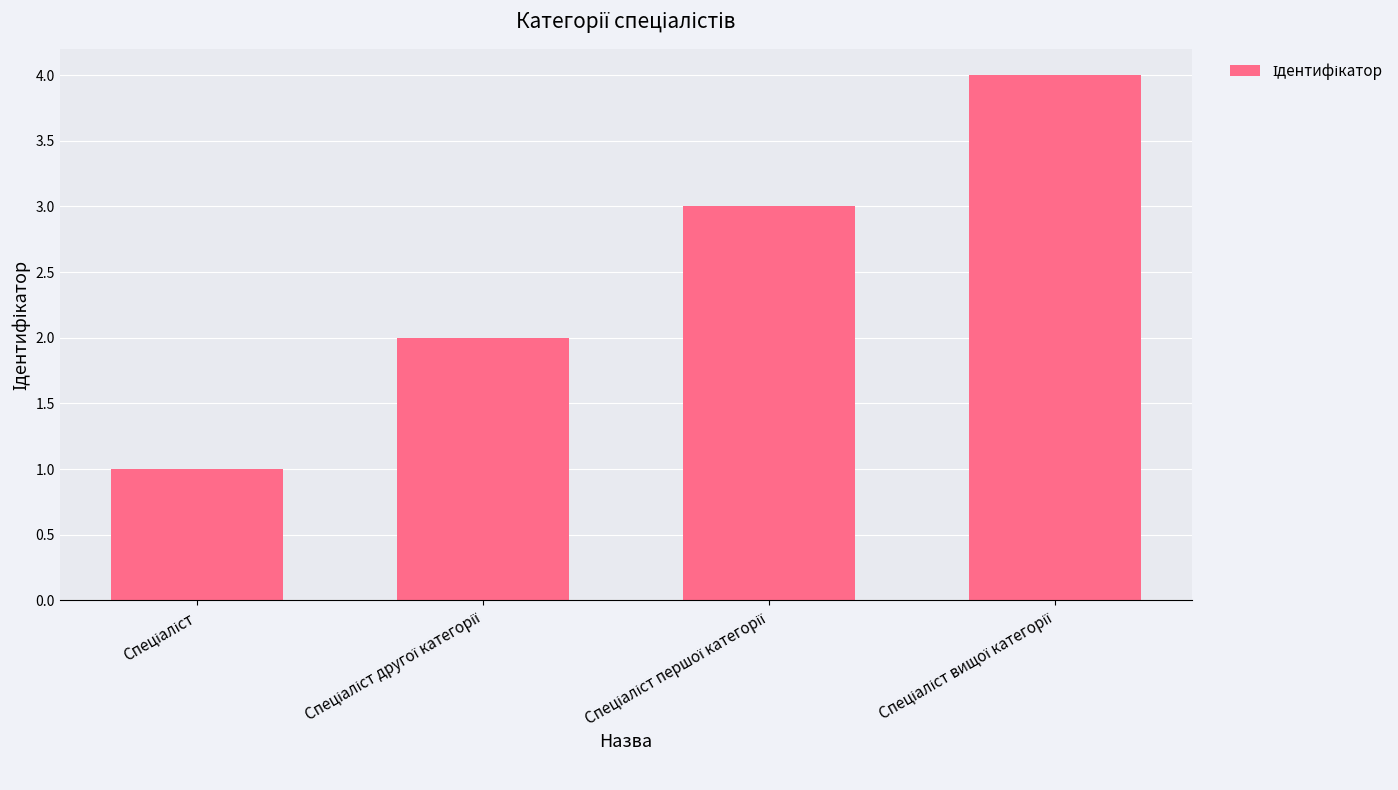

What is the sum of all values?

10